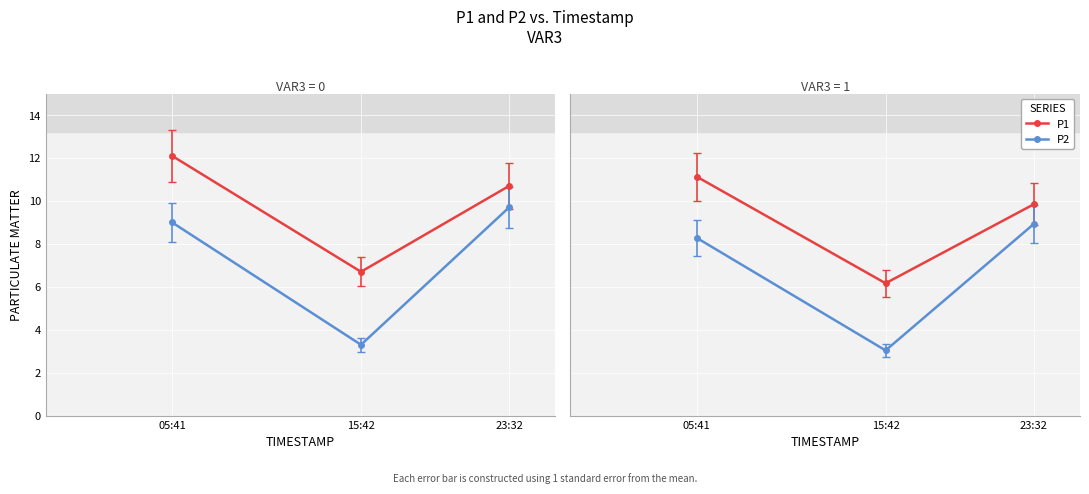

Is it true that P2 equals 3.1 at 05:41?

False